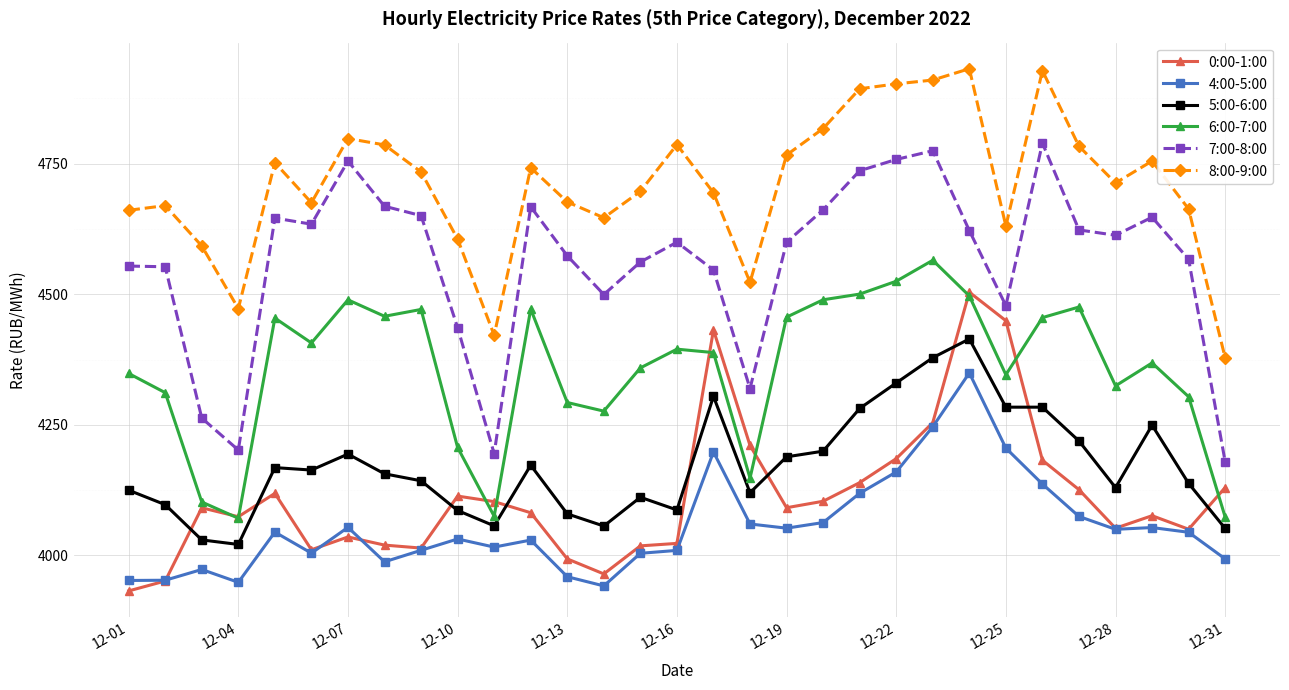

Which series has the largest total across all categories?

8:00-9:00